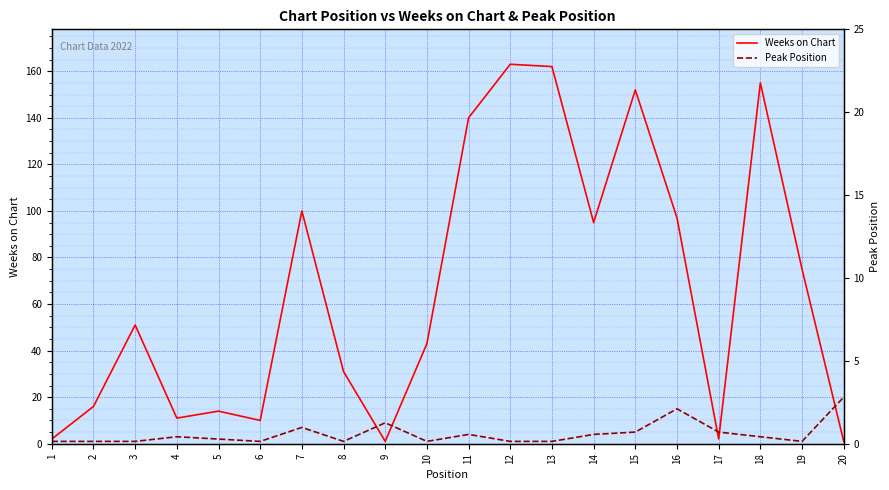

Is this an area chart (filled region under the line)?

No